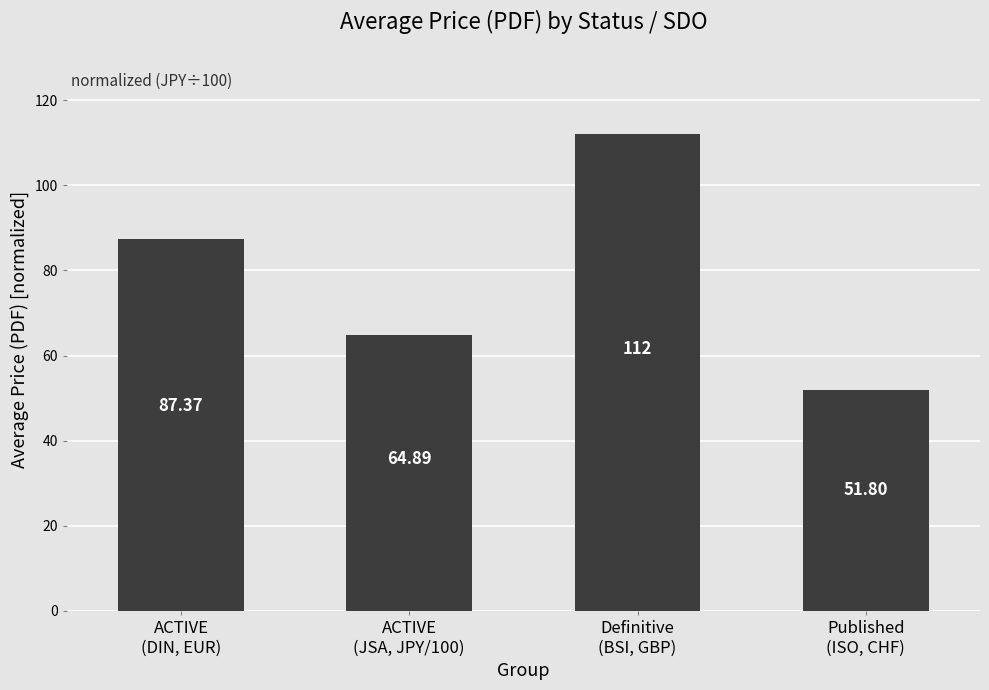

At which label is the value closest to 81?

ACTIVE
(DIN, EUR)